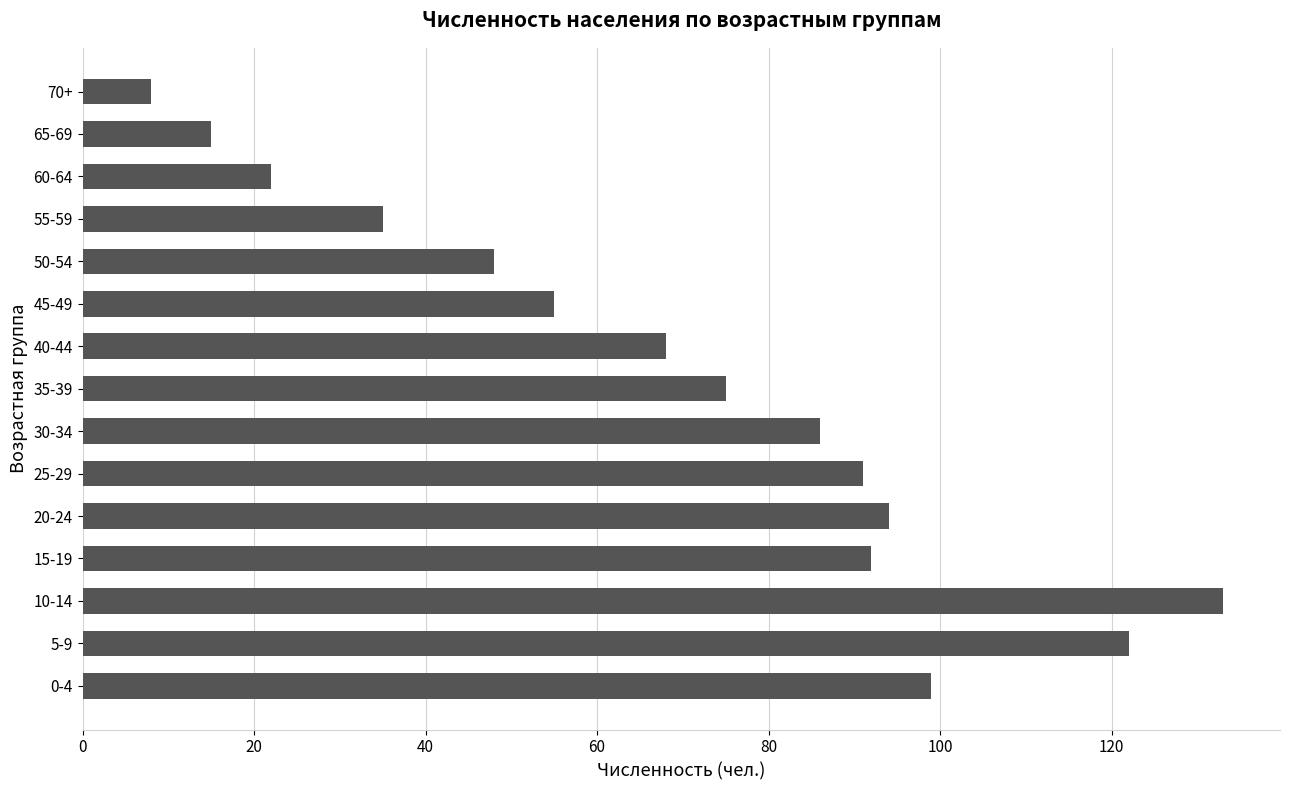

Which has a higher value, 15-19 or 70+?

15-19